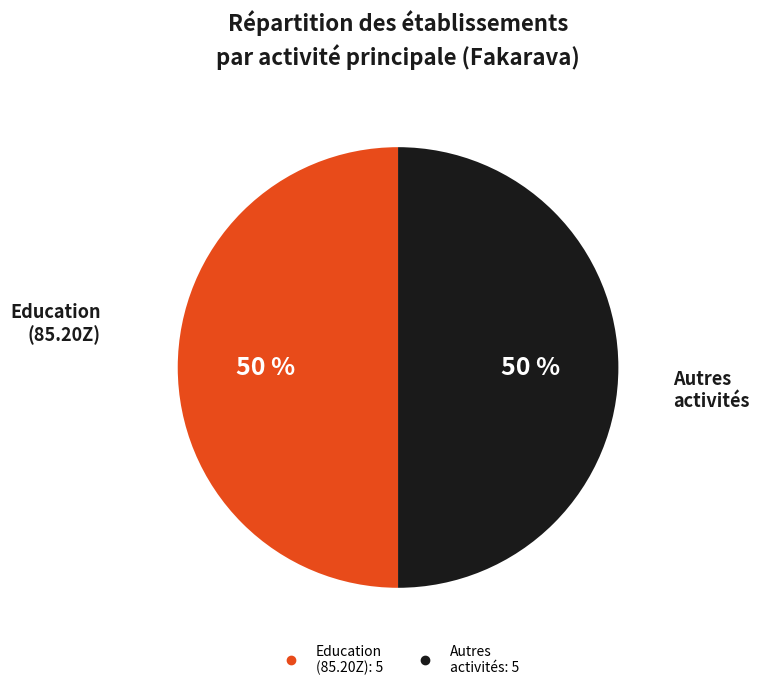

To the nearest percent, what is the average slice percentage?

50%